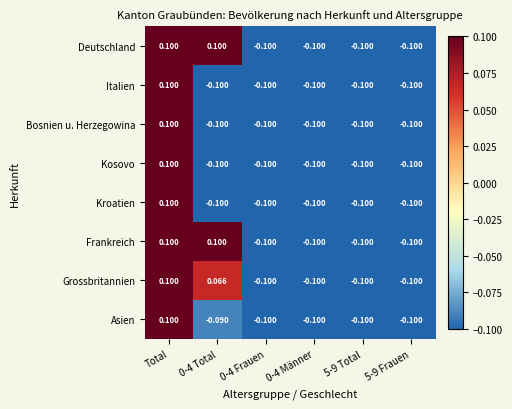

At which label does Asien reach its peak?

Total